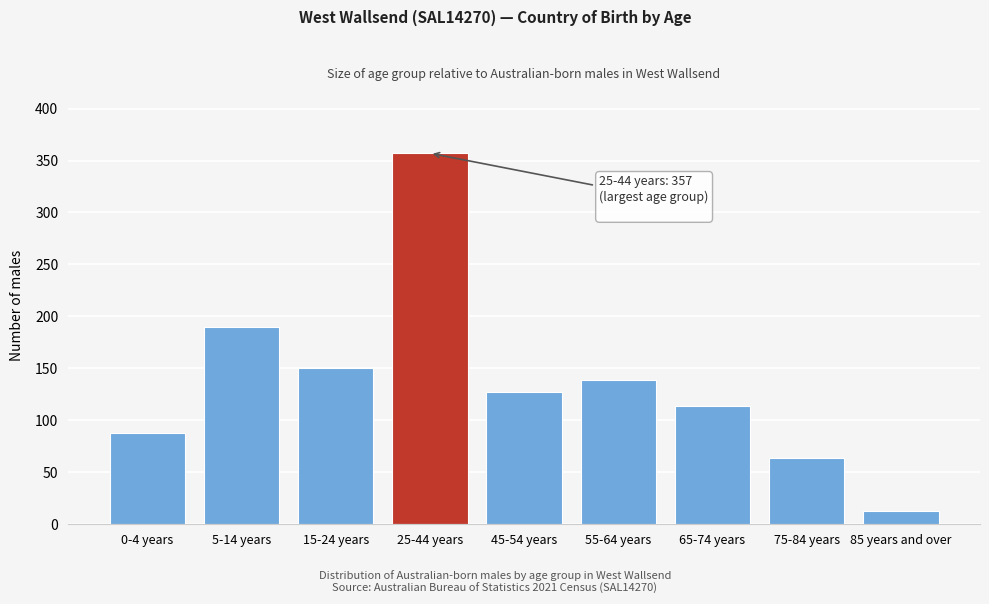

Reading right to left, what are all the values shown in this chart?

13	64	114	139	127	357	150	190	88